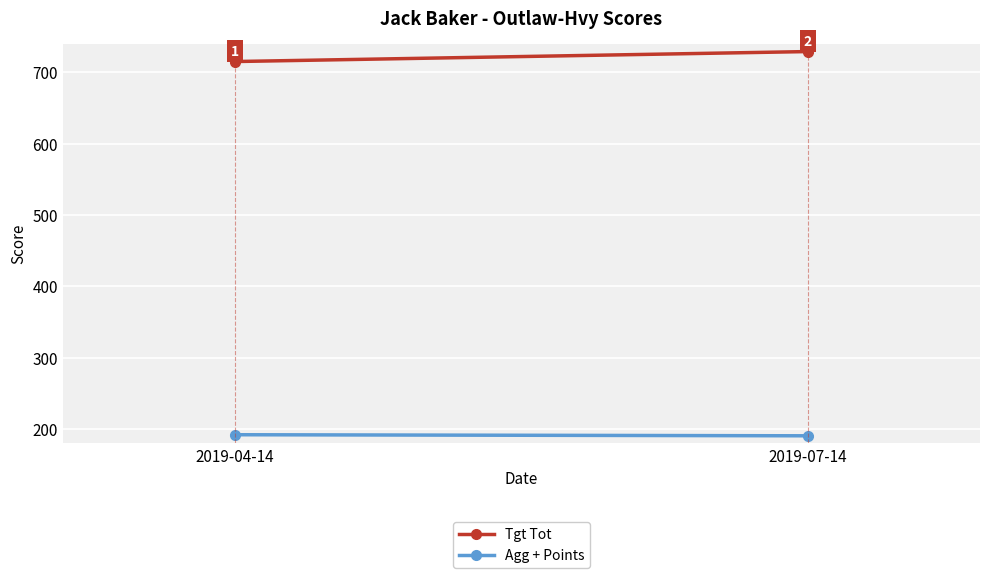

At which category is the sum across all series the highest?

2019-07-14